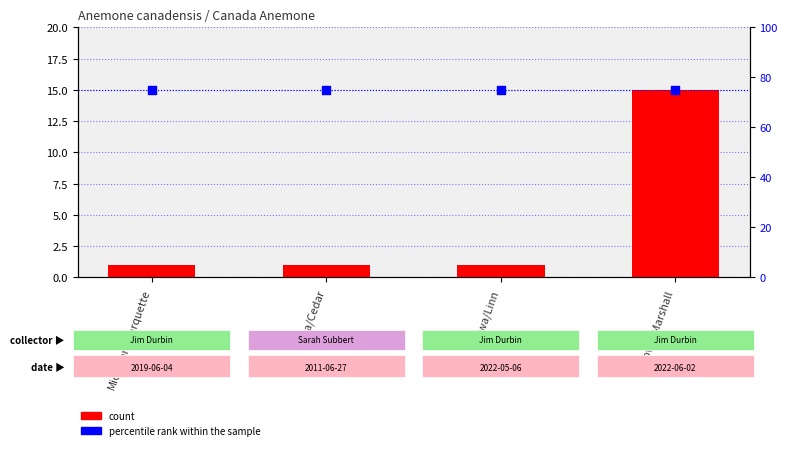

Which series reaches the minimum Y coordinate?

count